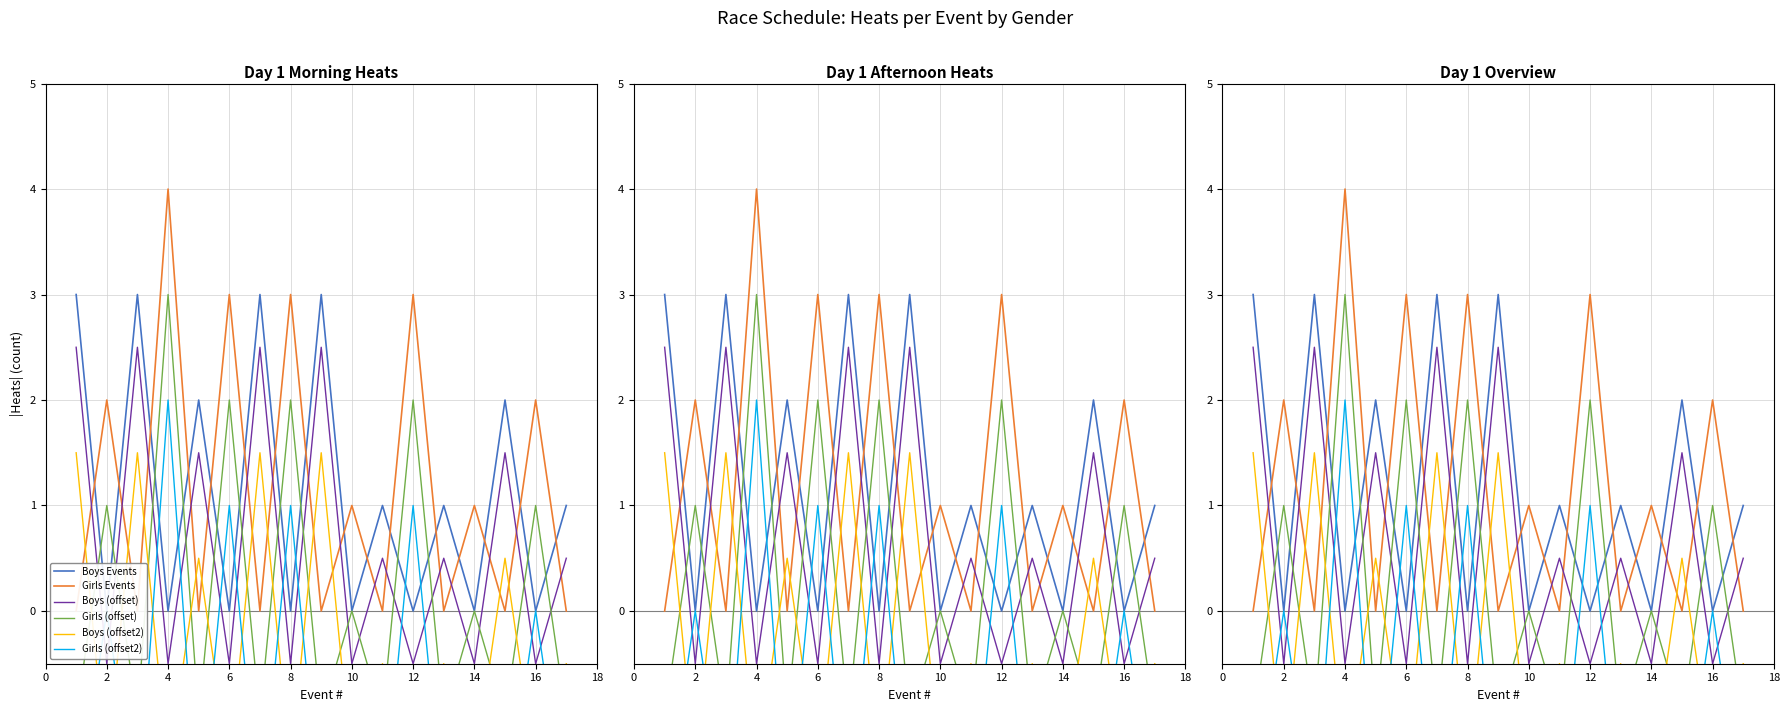

In Girls (offset2), how many points are higher than both neighbors (excluding endpoints)?

8